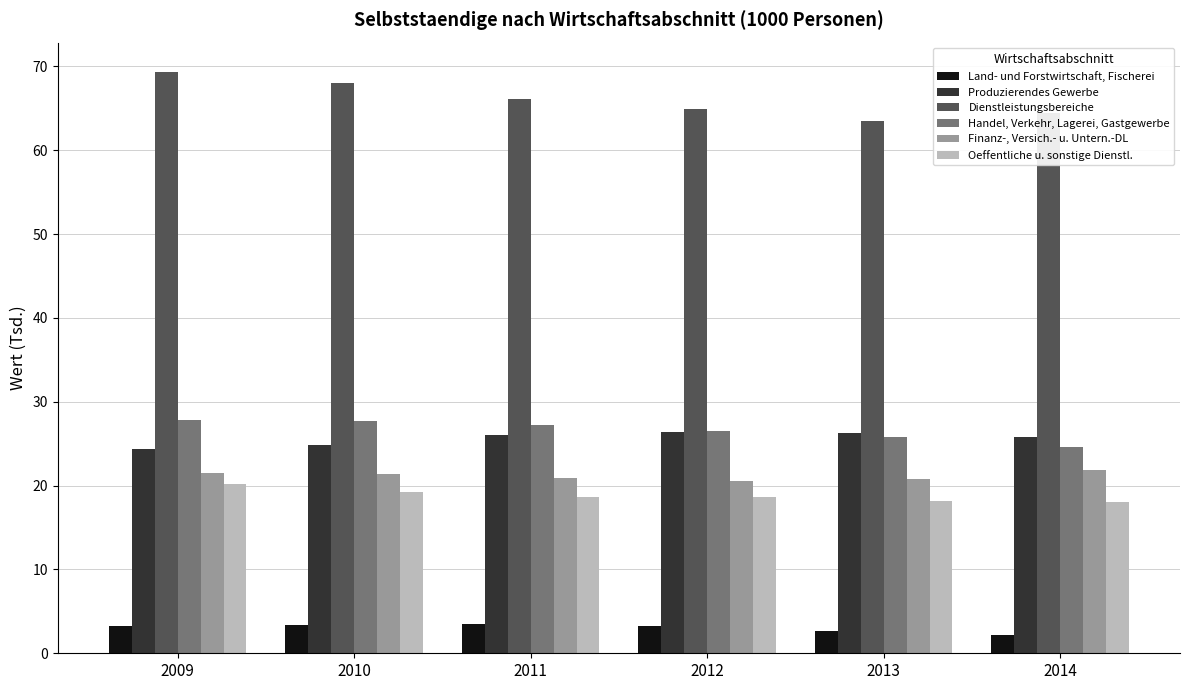

What is the average value of the Handel, Verkehr, Lagerei, Gastgewerbe series?

26.6